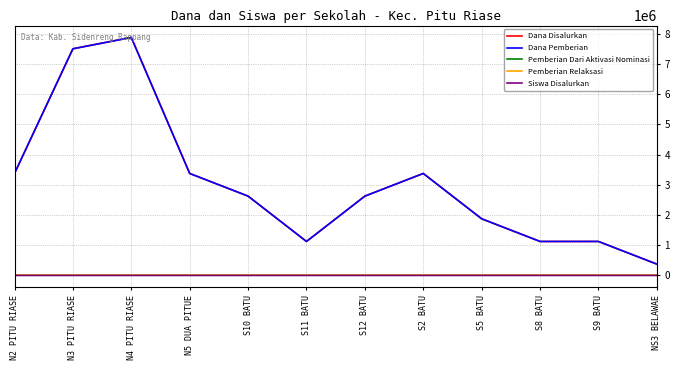

How many lines are shown in the chart?

5